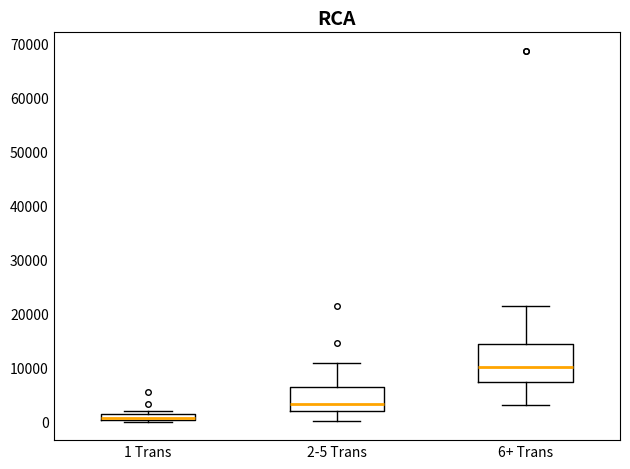

Where does the upper whisker of the box for 6+ Trans end on the y-axis? The values are not printed on the chart, so give them approximately, as read against the axis.

21000